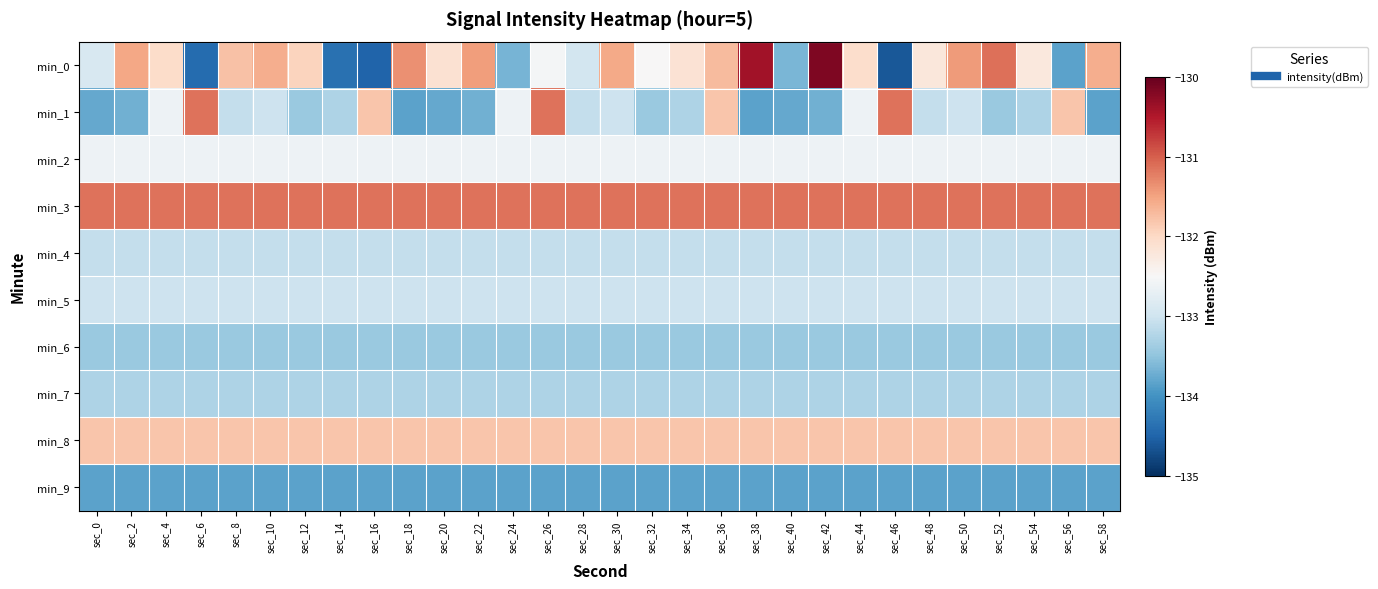

Which series has the widest spread of values?

min_0